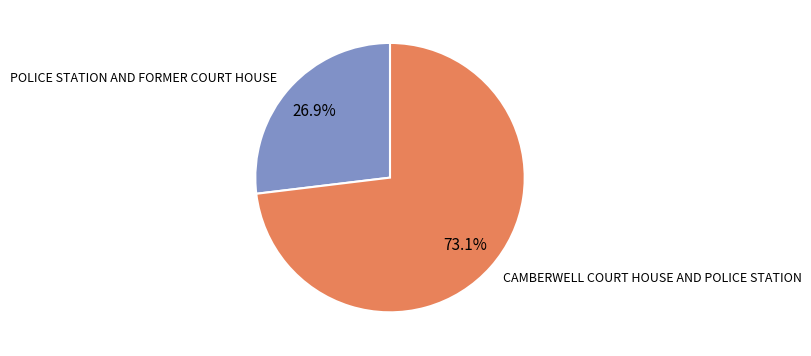

Count the number of slices in the pie.

2